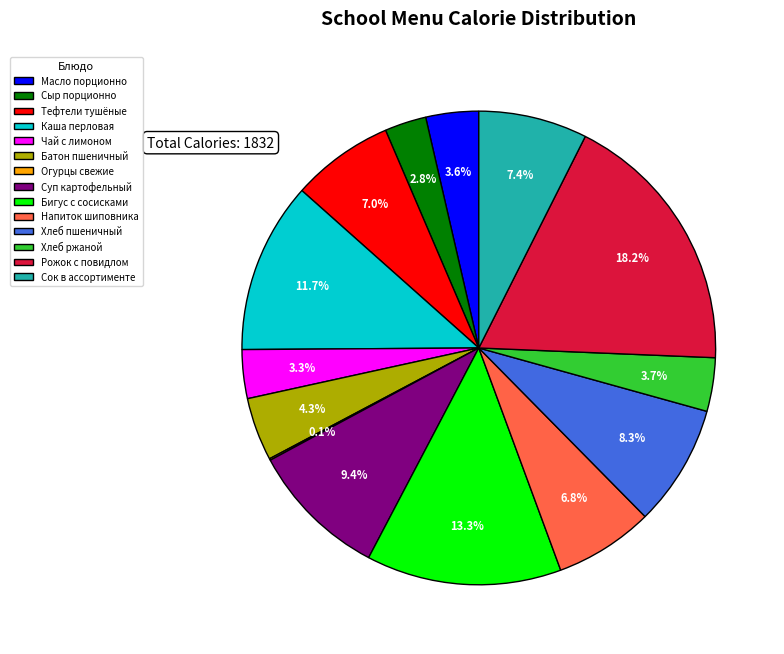

Does Чай с лимоном represent more than half of the total?

No